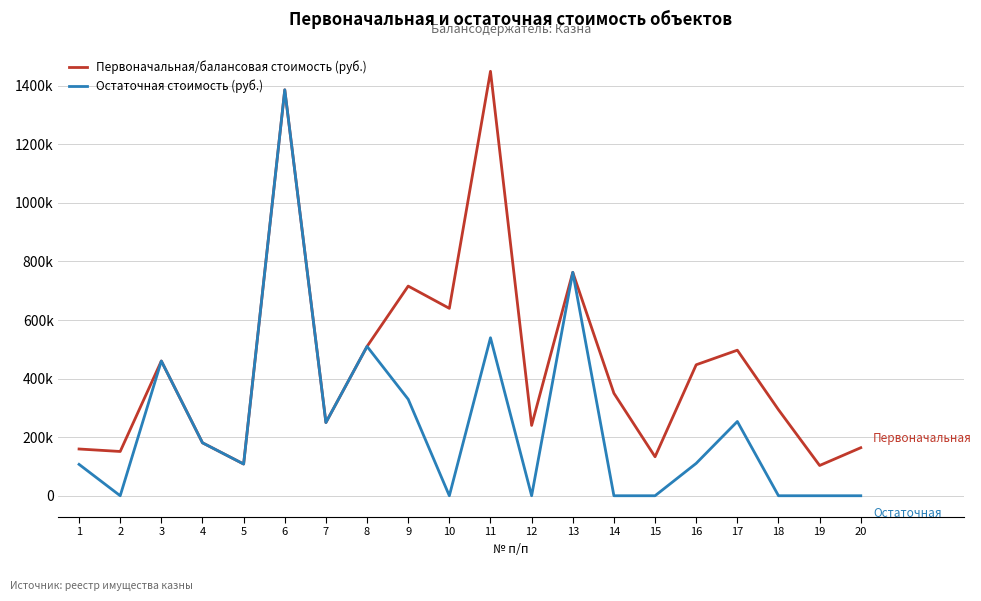

Is this an area chart (filled region under the line)?

No